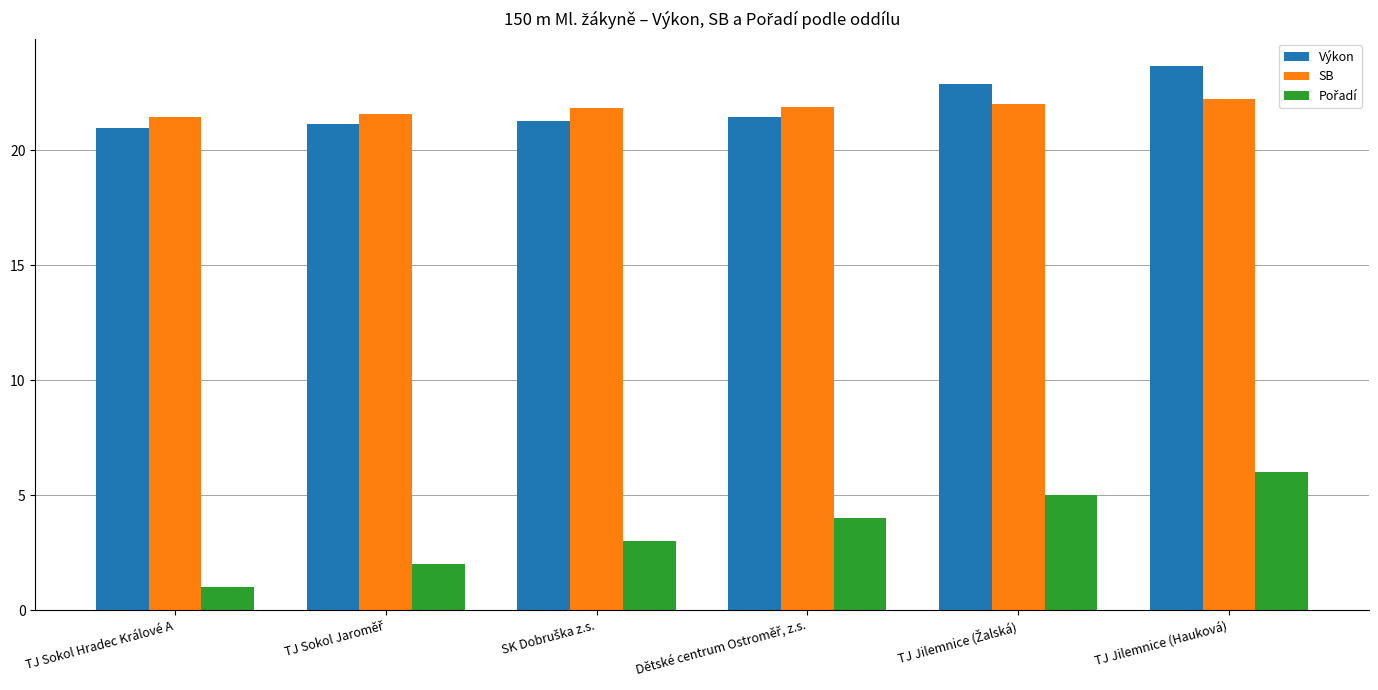

Which category has the lowest value across all series?

TJ Sokol Hradec Králové A